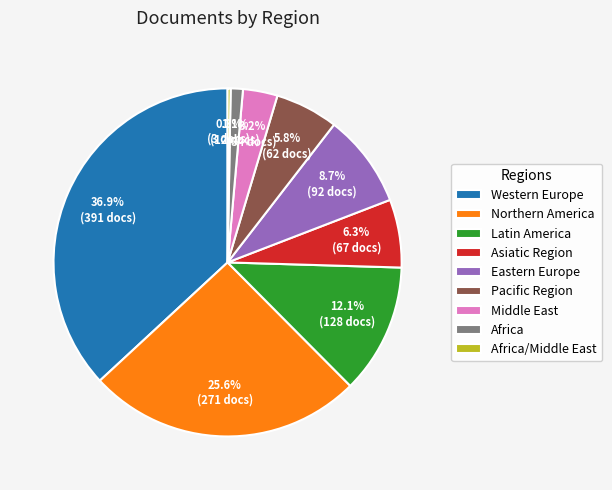

Count the number of slices in the pie.

9